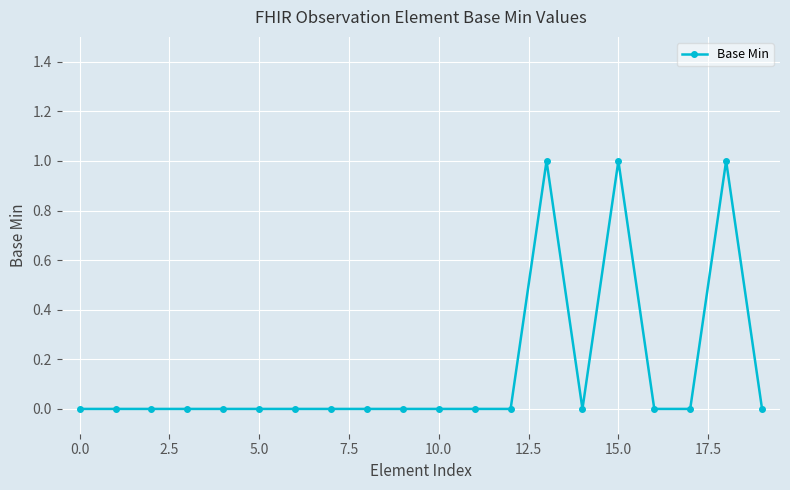

What is the difference between the maximum and minimum values?

1